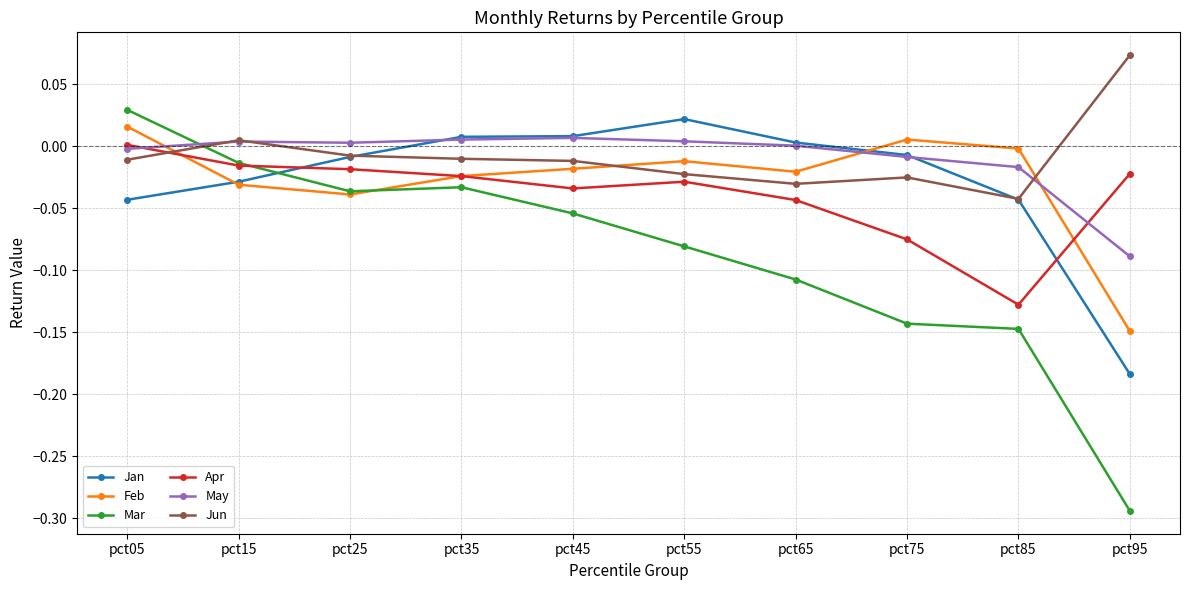

True or false: Jun has more than 1 points higher than both neighbors.

True